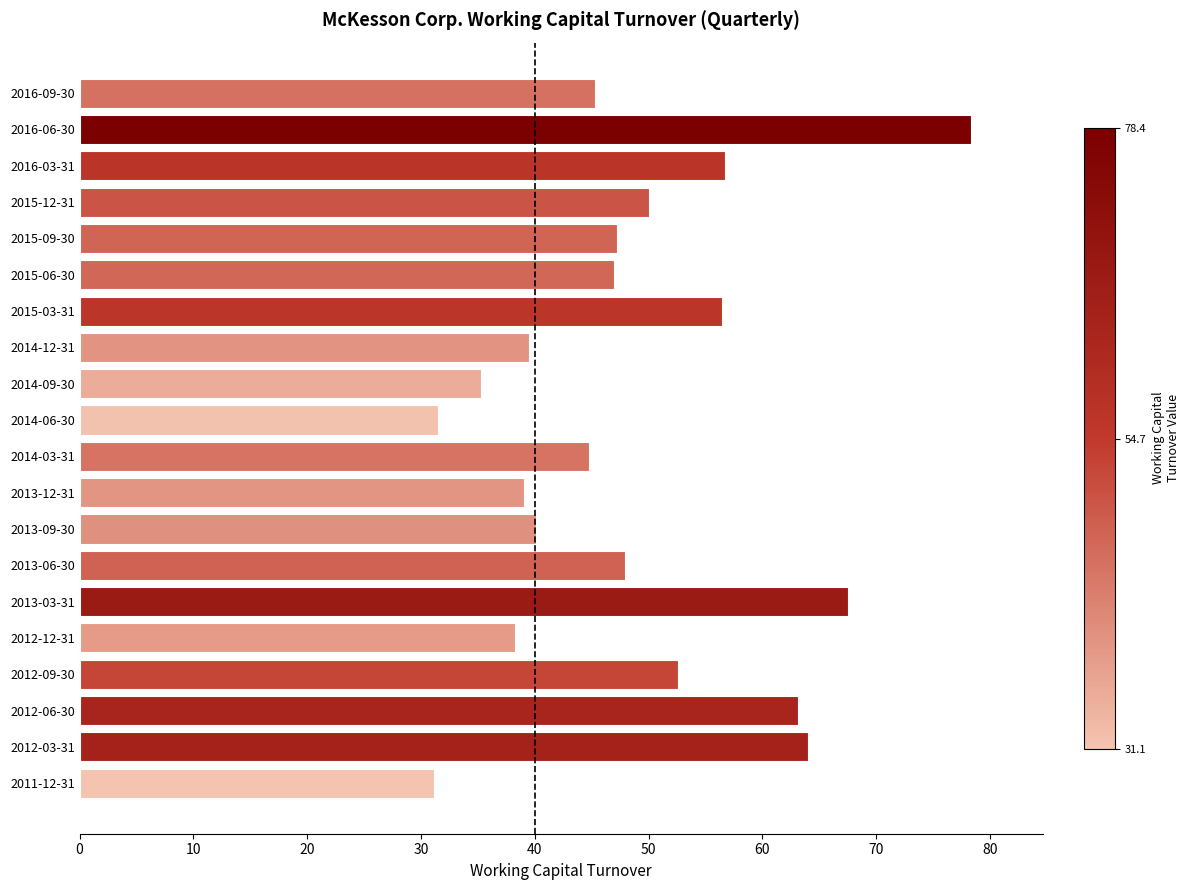

Between 2013-12-31 and 2014-09-30, which is larger?

2013-12-31